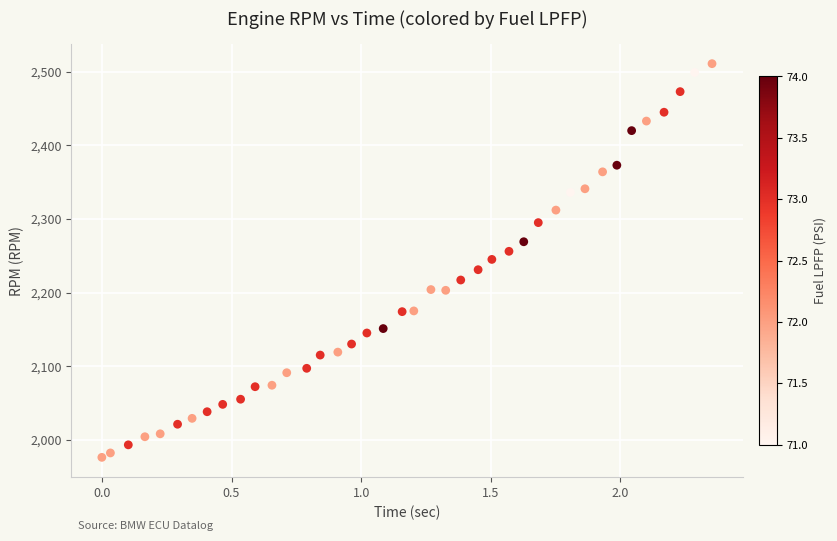

What is the range of Y values (max minus min)?

535